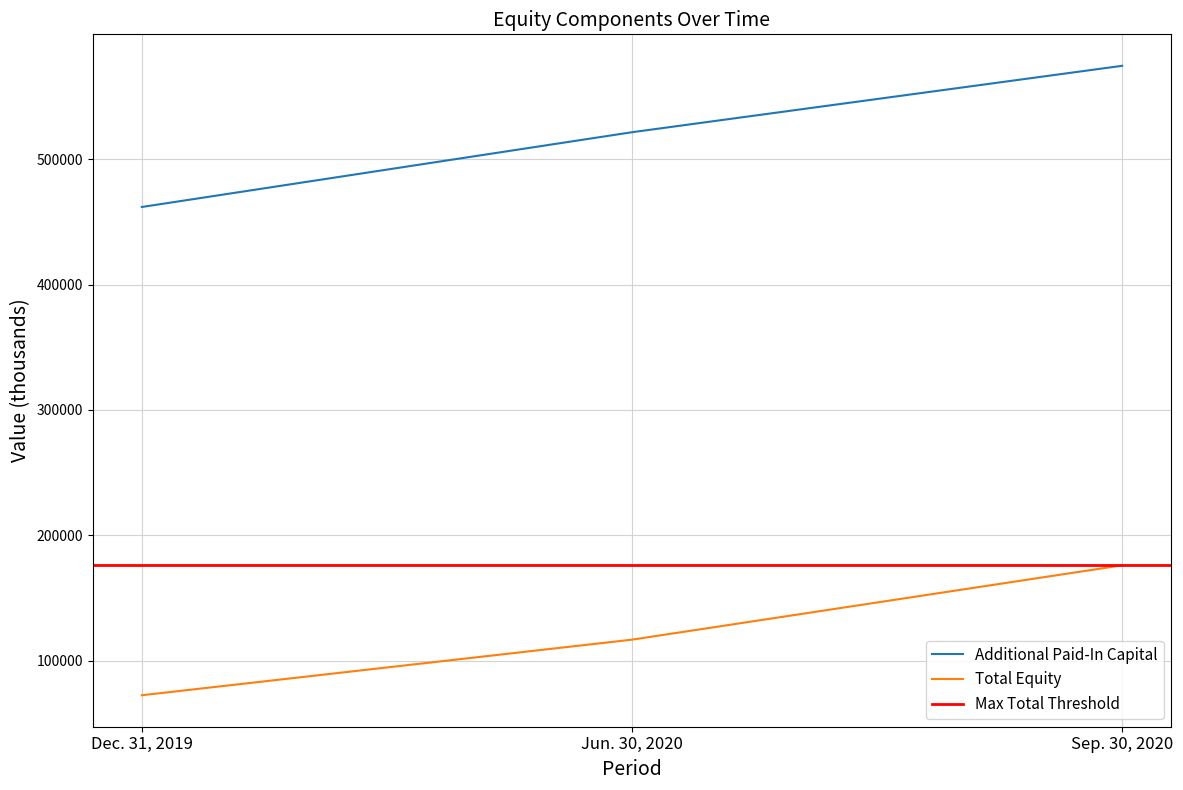

Which category has the highest value in the Additional Paid-In Capital series?

Sep. 30, 2020